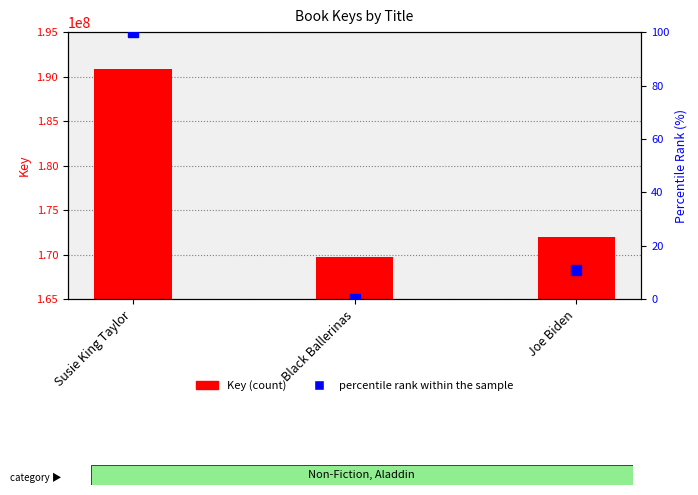

How many values in the percentile rank within the sample series exceed 10?

2